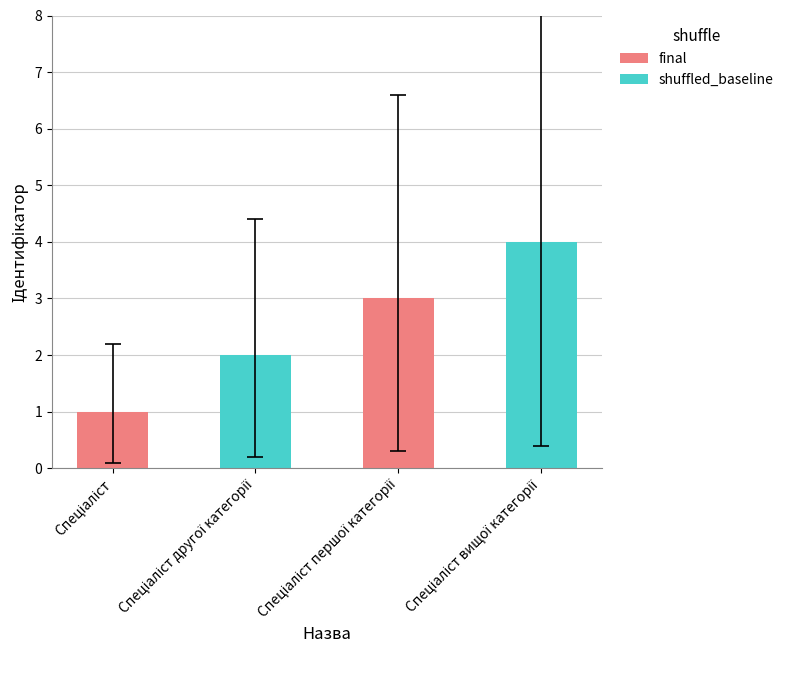

Reading left to right, extract all data points from this chart.

1	2	3	4